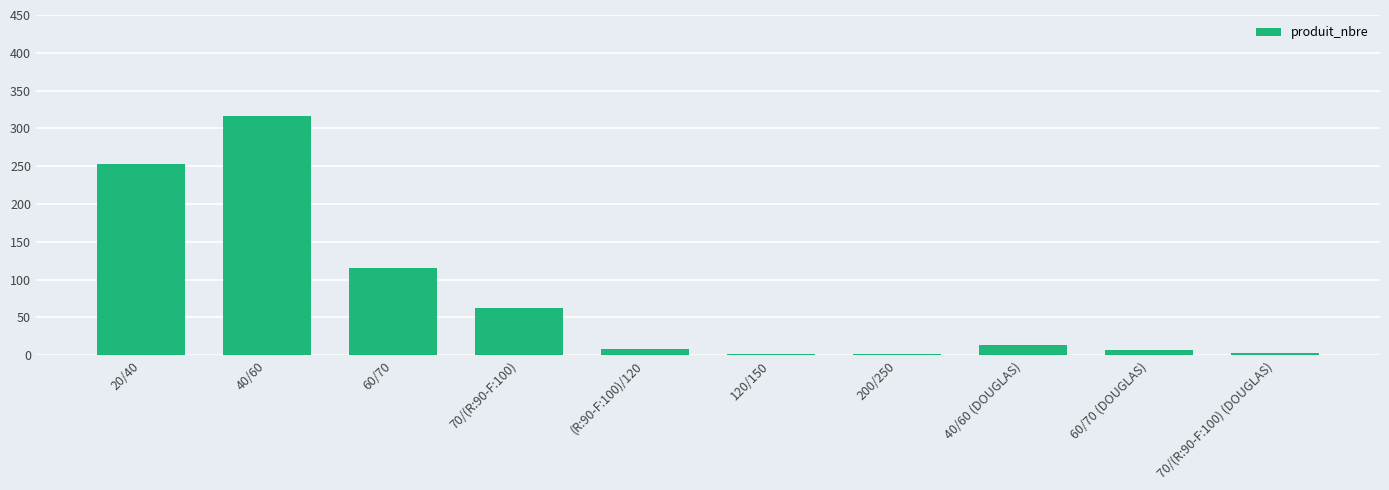

What is the sum of all values?

783